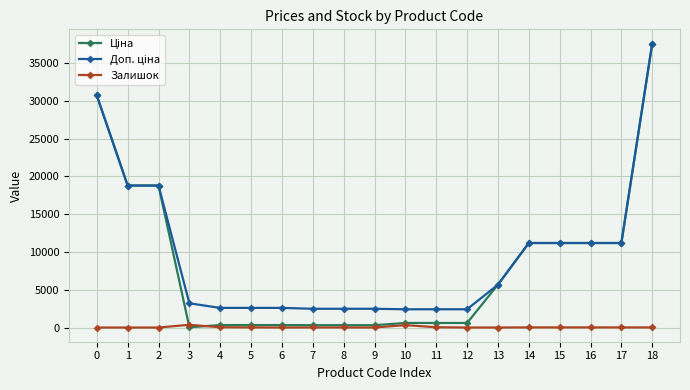

True or false: Залишок has a value of 0.0 at 0.

True